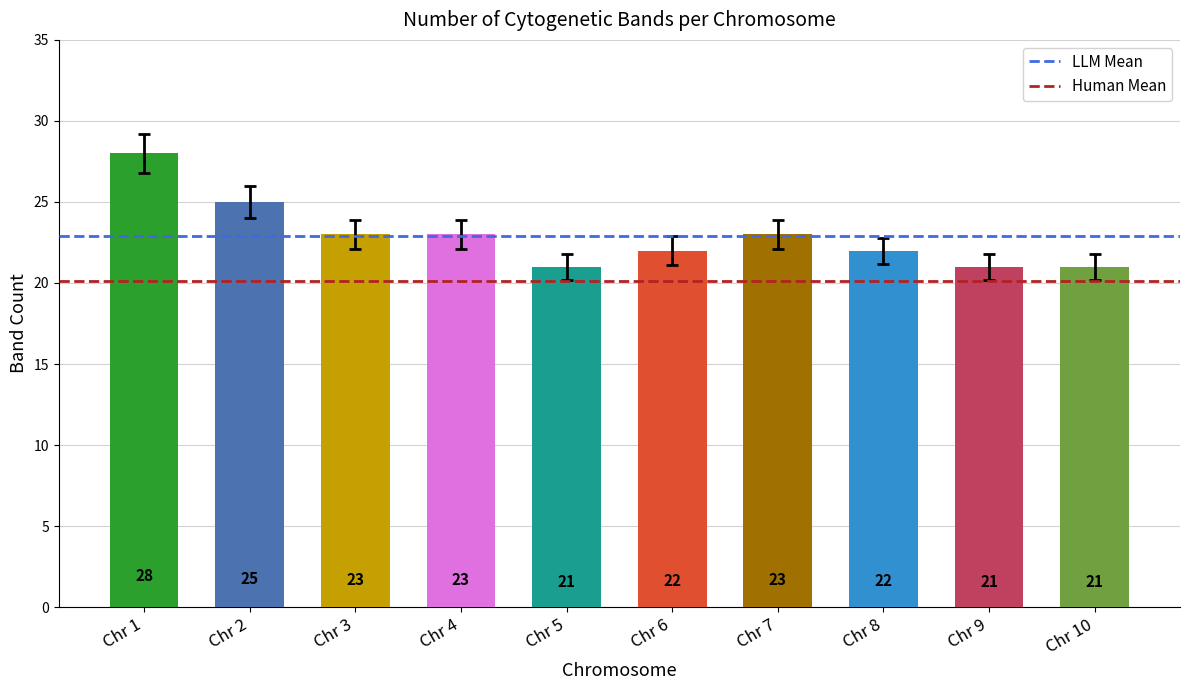

The chart shows a value of 22 at Chr 8. True or false?

True